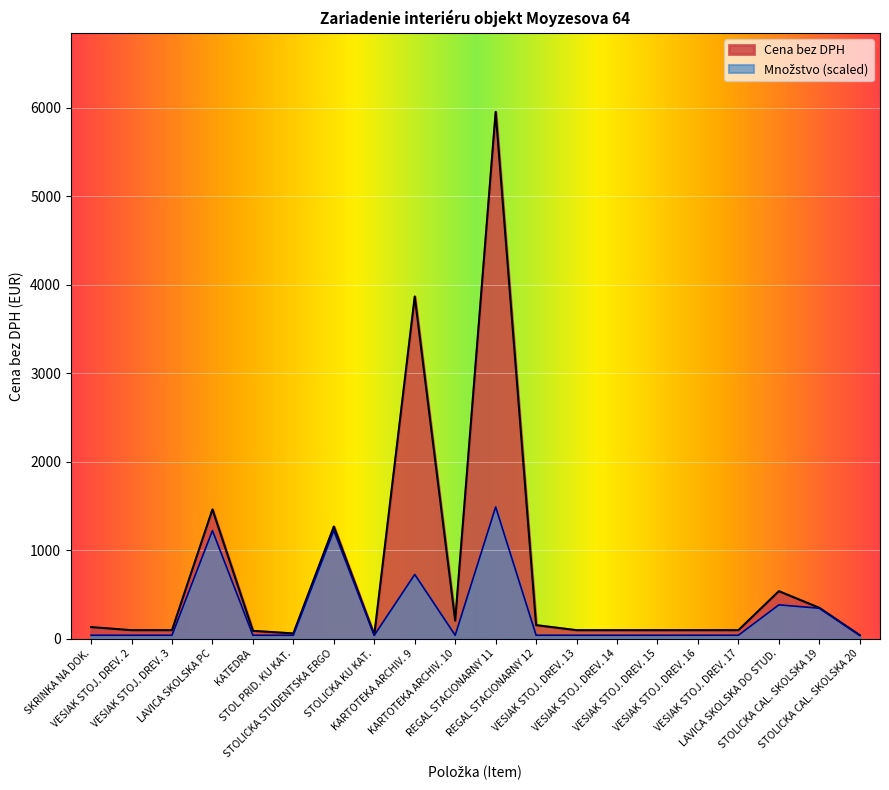

True or false: Množstvo and Cena bez DPH intersect in this chart.

False